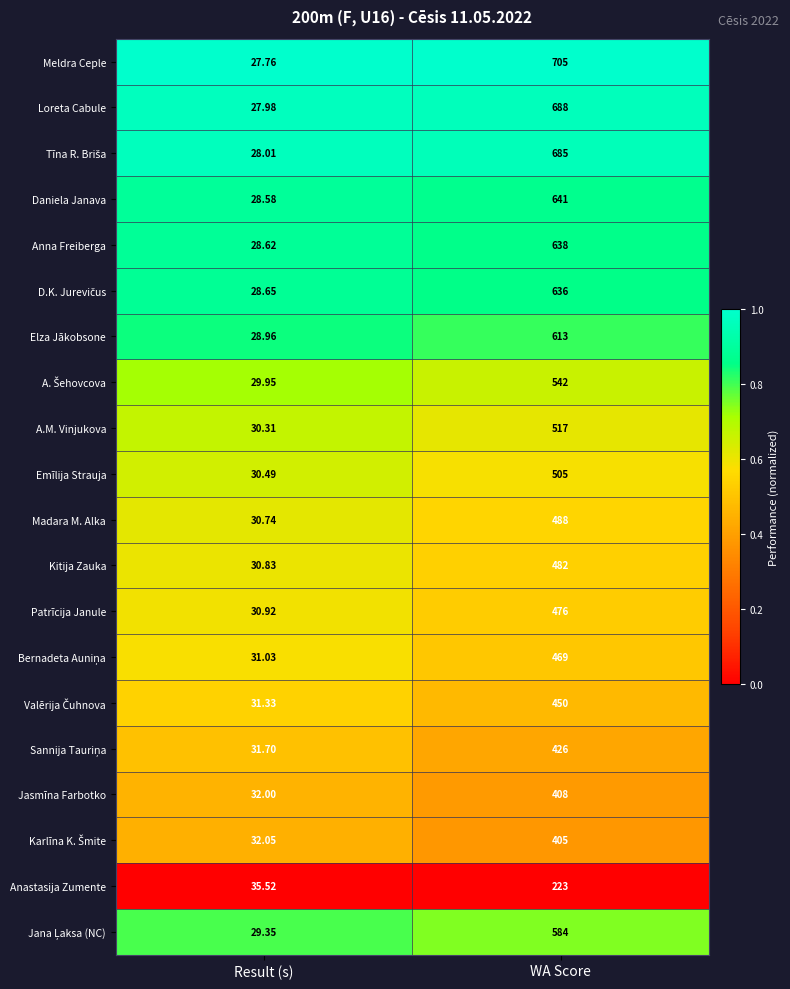

At which category does the chart reach its minimum across all series?

Result (s)